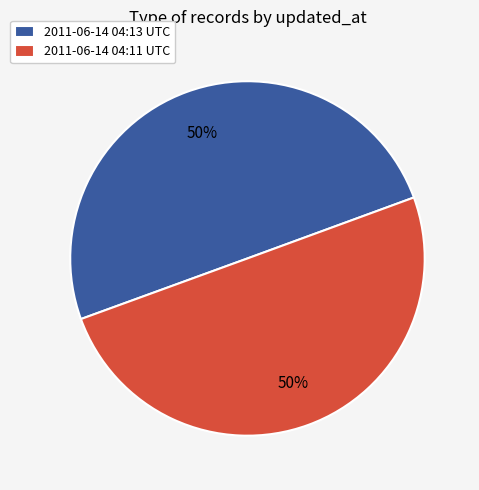

To the nearest percent, what portion does 2011-06-14 04:13 UTC represent?

50%